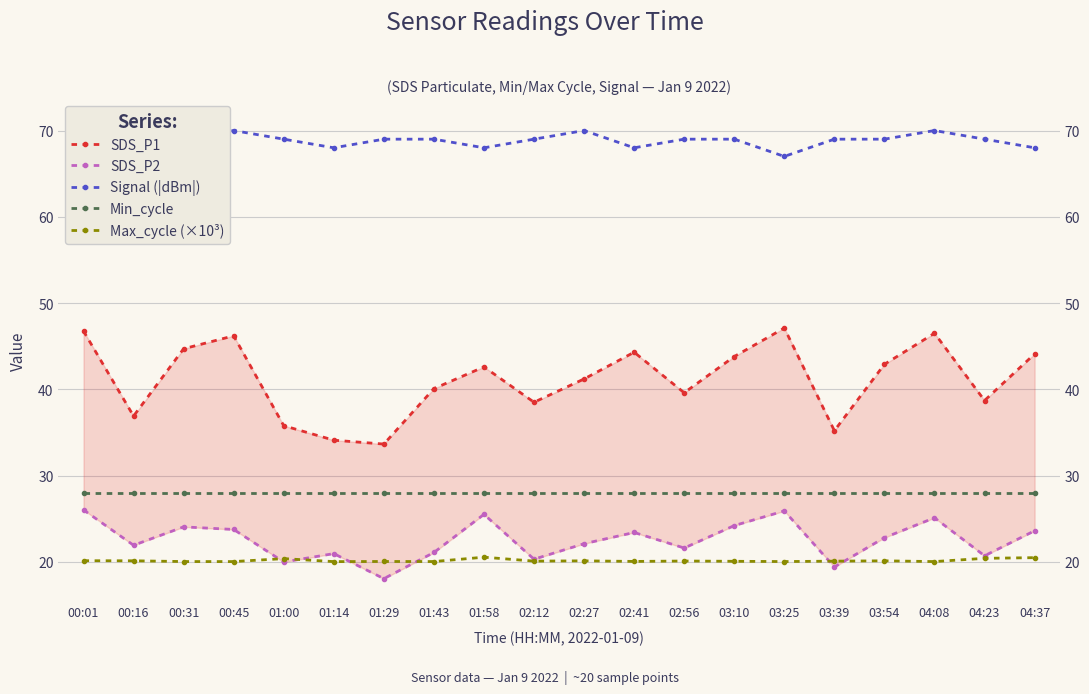

Which series has the largest total across all categories?

Signal (|dBm|)